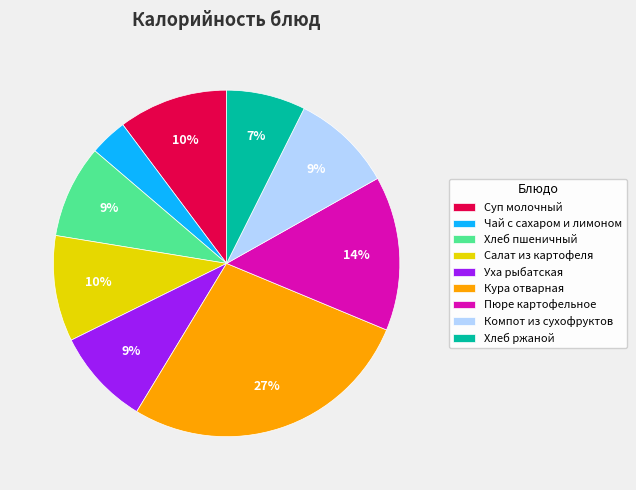

Combined, do Уха рыбатская and Чай с сахаром и лимоном account for over 50%?

No